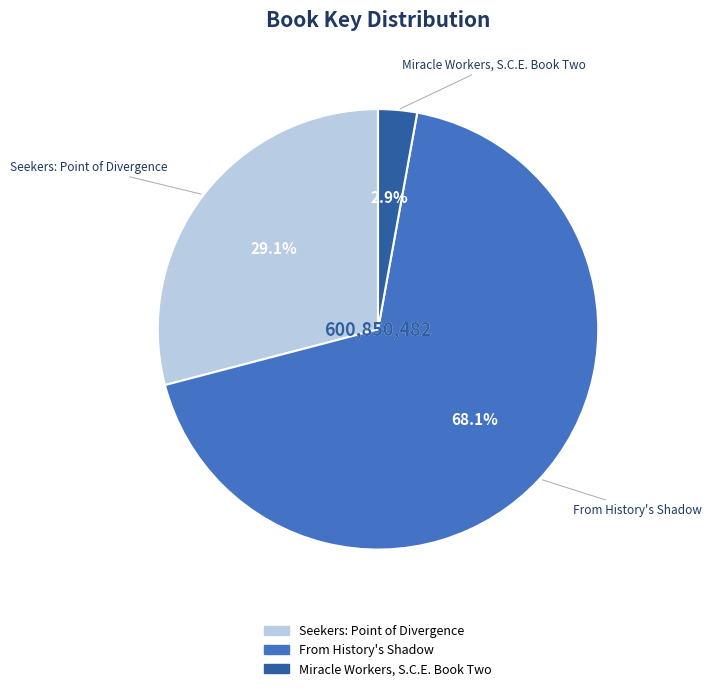

How much of the chart is everything except Seekers: Point of Divergence?

70.9%